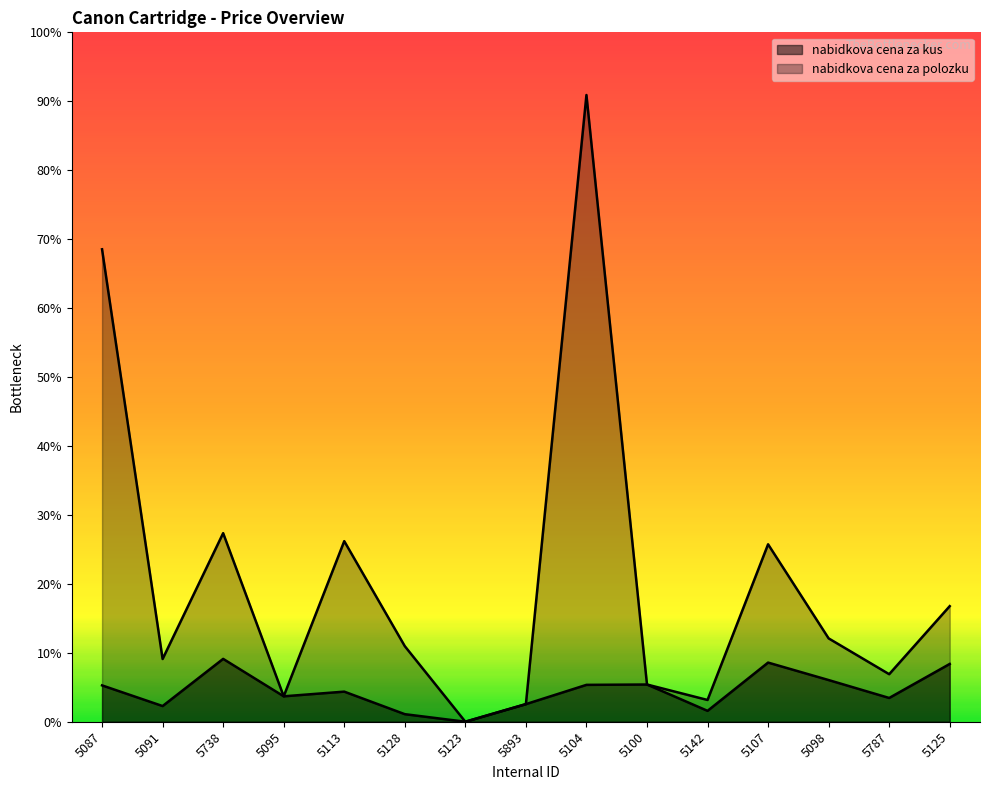

At 5095, list the series in order from smallest to largest.

nabidkova cena za kus, nabidkova cena za polozku